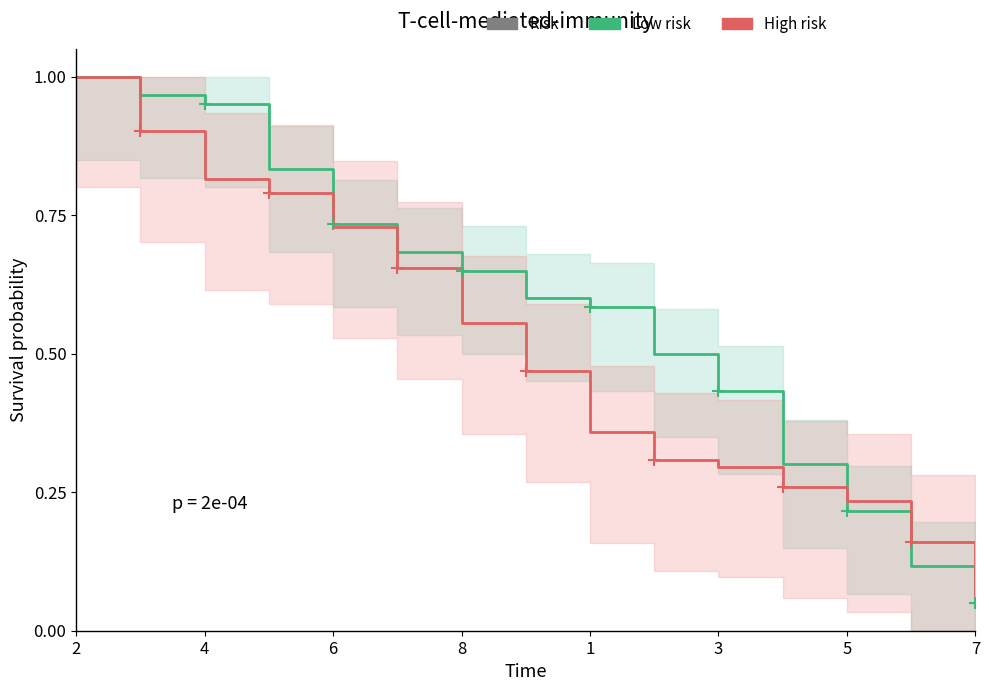

Rank the series at 4 from lowest to highest value.

High risk, Low risk